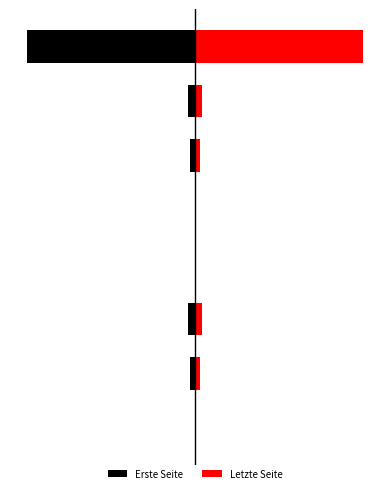

List the series in order of their overall mean, lowest first.

Erste Seite, Letzte Seite